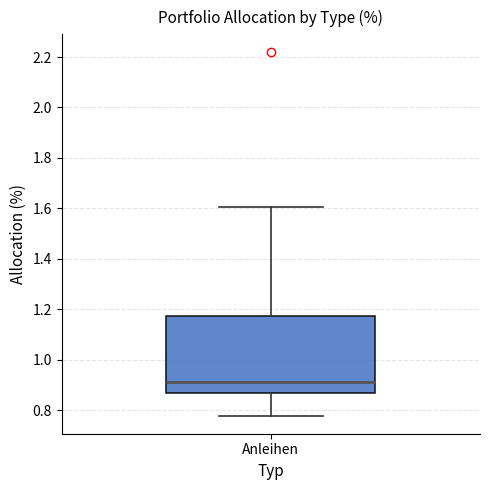

Where is the lower edge of the box for Anleihen on the y-axis? The values are not printed on the chart, so give them approximately, as read against the axis.

0.86